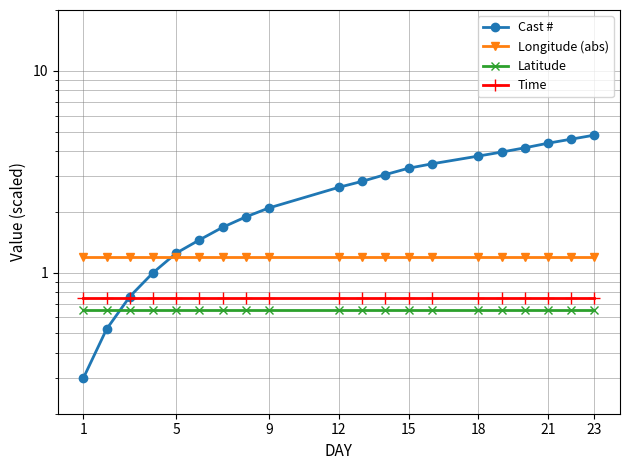

Between 15 and 19, which is larger?

19